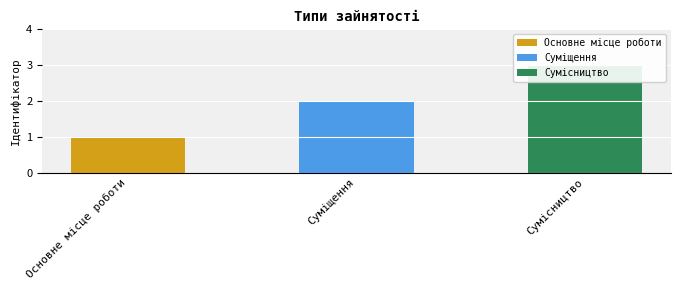

Is it true that the value at Суміщення is 2?

True